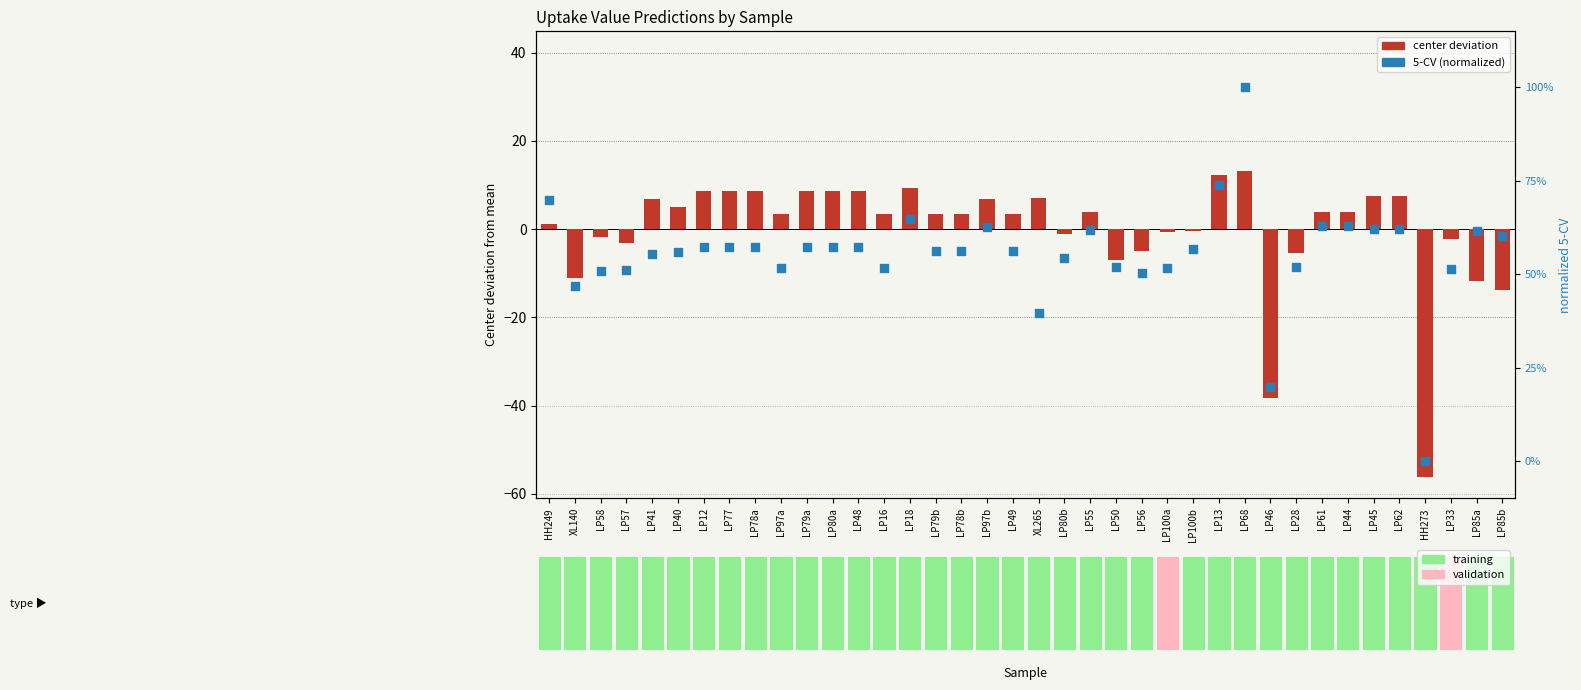

Is the value of 5-CV (normalized) at LP68 greater than the value of center deviation at HH249?

No